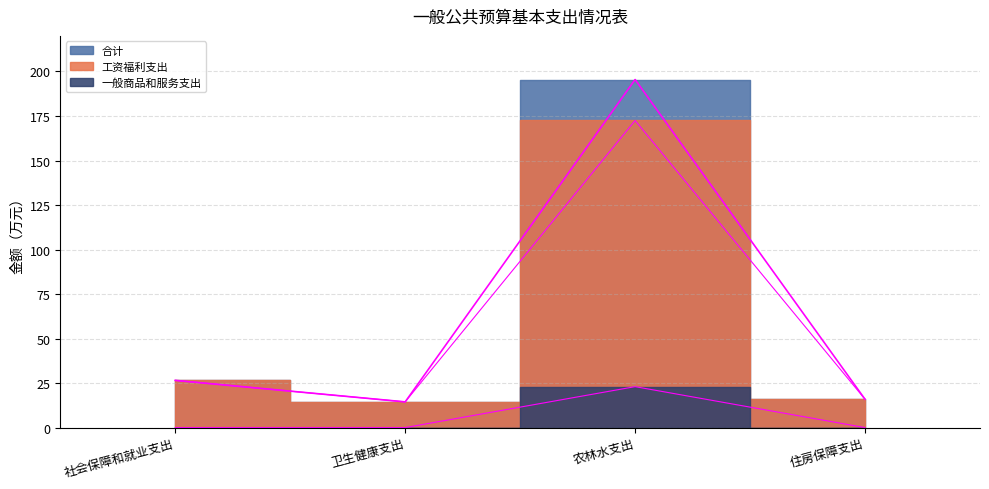

How many data points in 合计 are above 26?

2